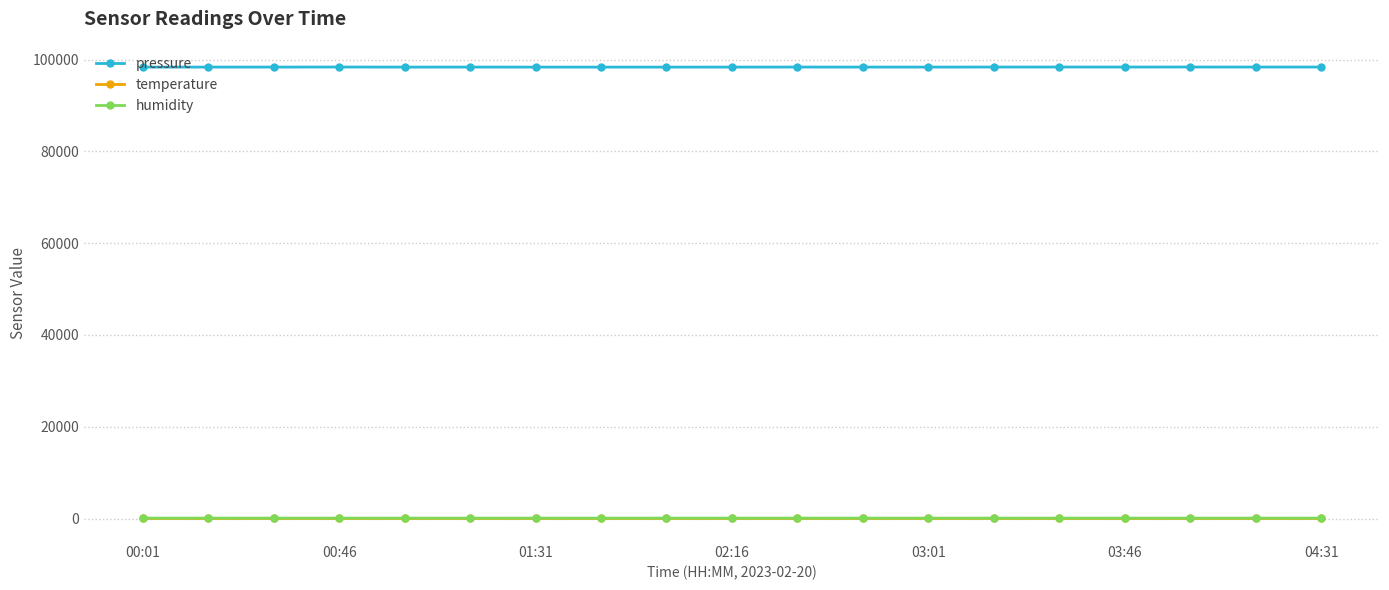

What is the sum of all humidity values?

1617.9